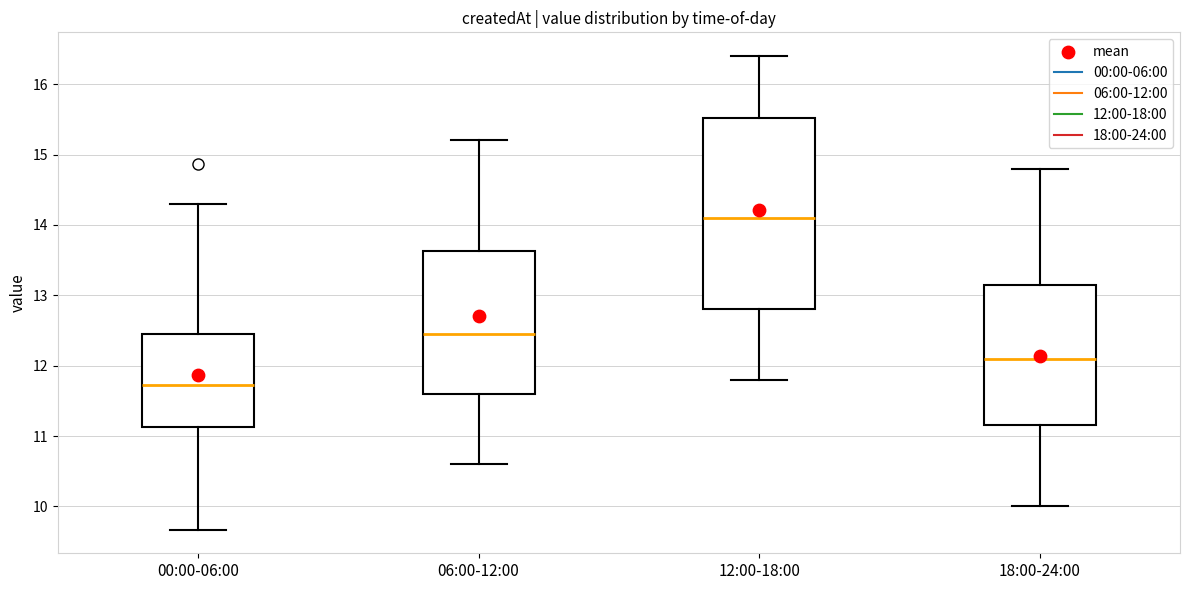

Reading left to right, transcribe this box plot: for each box, give where its median line is, the range the box spans, and where its two whiskers end, as read against the y-axis. The values are not printed on the chart, so give them approximately, as read against the axis.

00:00-06:00: median 11.7, box 11.1 to 12.4, whiskers 9.7 to 14.3
06:00-12:00: median 12.5, box 11.6 to 13.6, whiskers 10.6 to 15.2
12:00-18:00: median 14.1, box 12.8 to 15.5, whiskers 11.8 to 16.4
18:00-24:00: median 12.1, box 11.2 to 13.2, whiskers 10.0 to 14.8